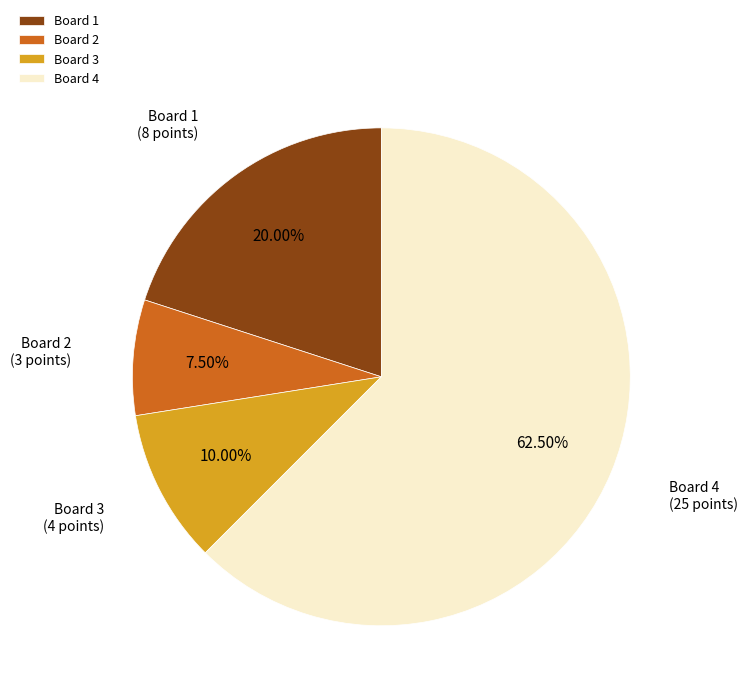

Which has a higher value, Board 2 or Board 4?

Board 4